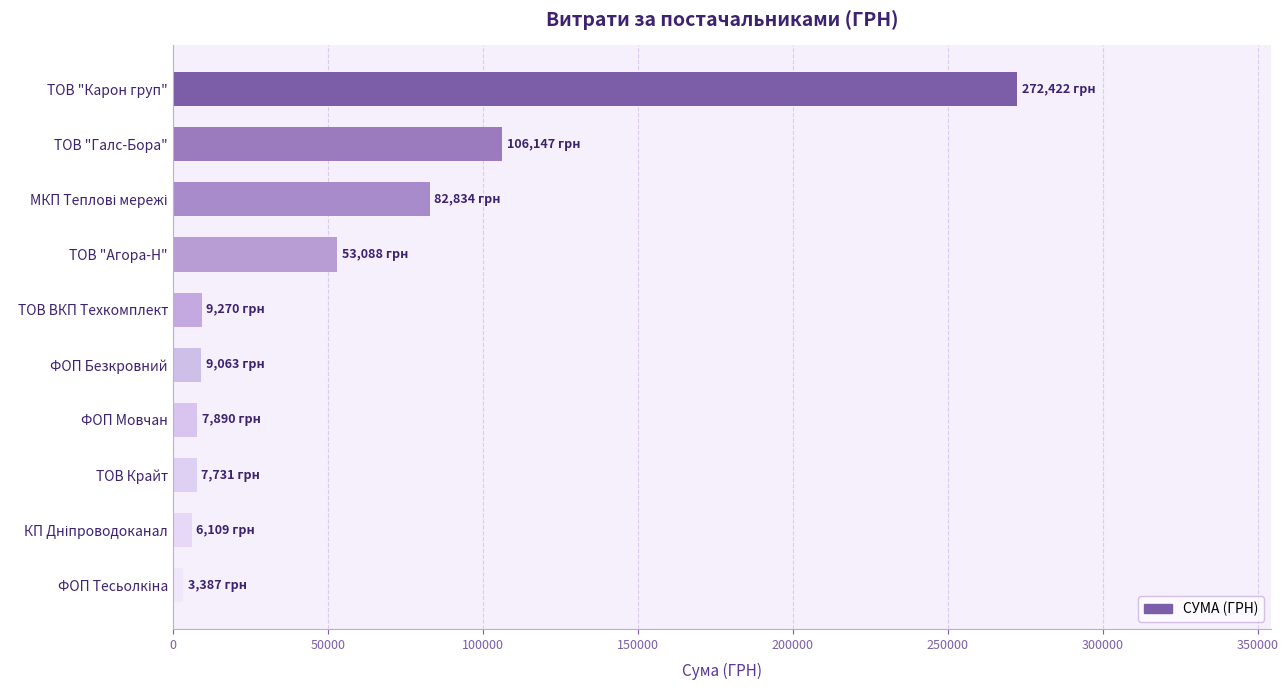

Read the value at ТОВ "Карон груп".

272422.2